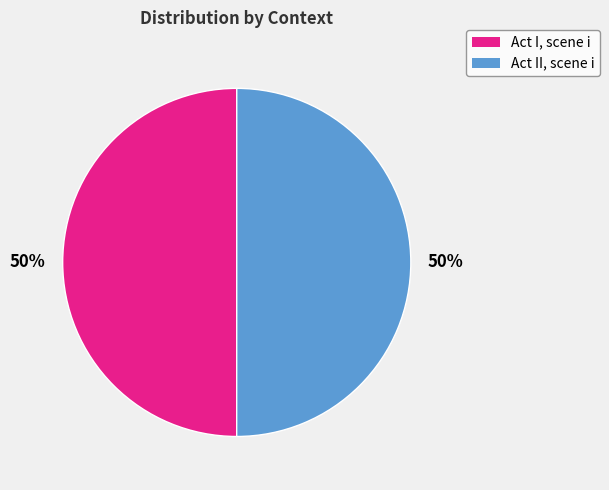

To the nearest percent, what portion does Act II, scene i represent?

50%